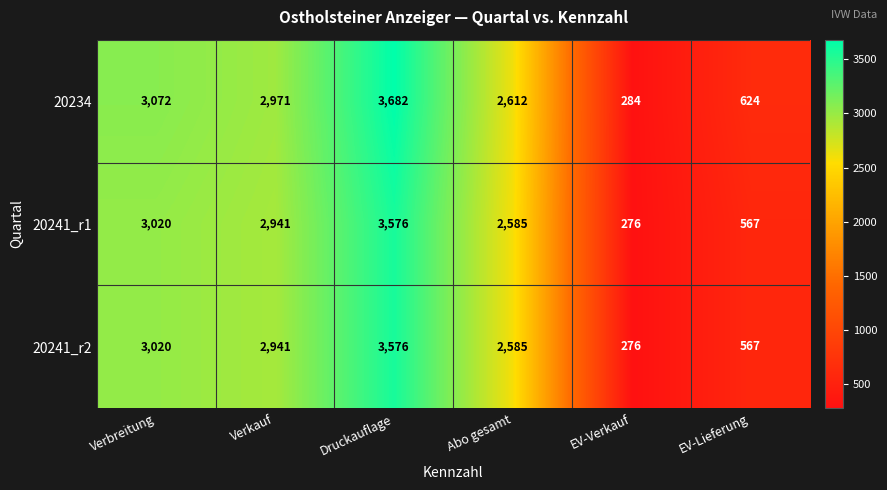

What is the difference between the maximum and minimum values in the 20241_r1 series?

3300